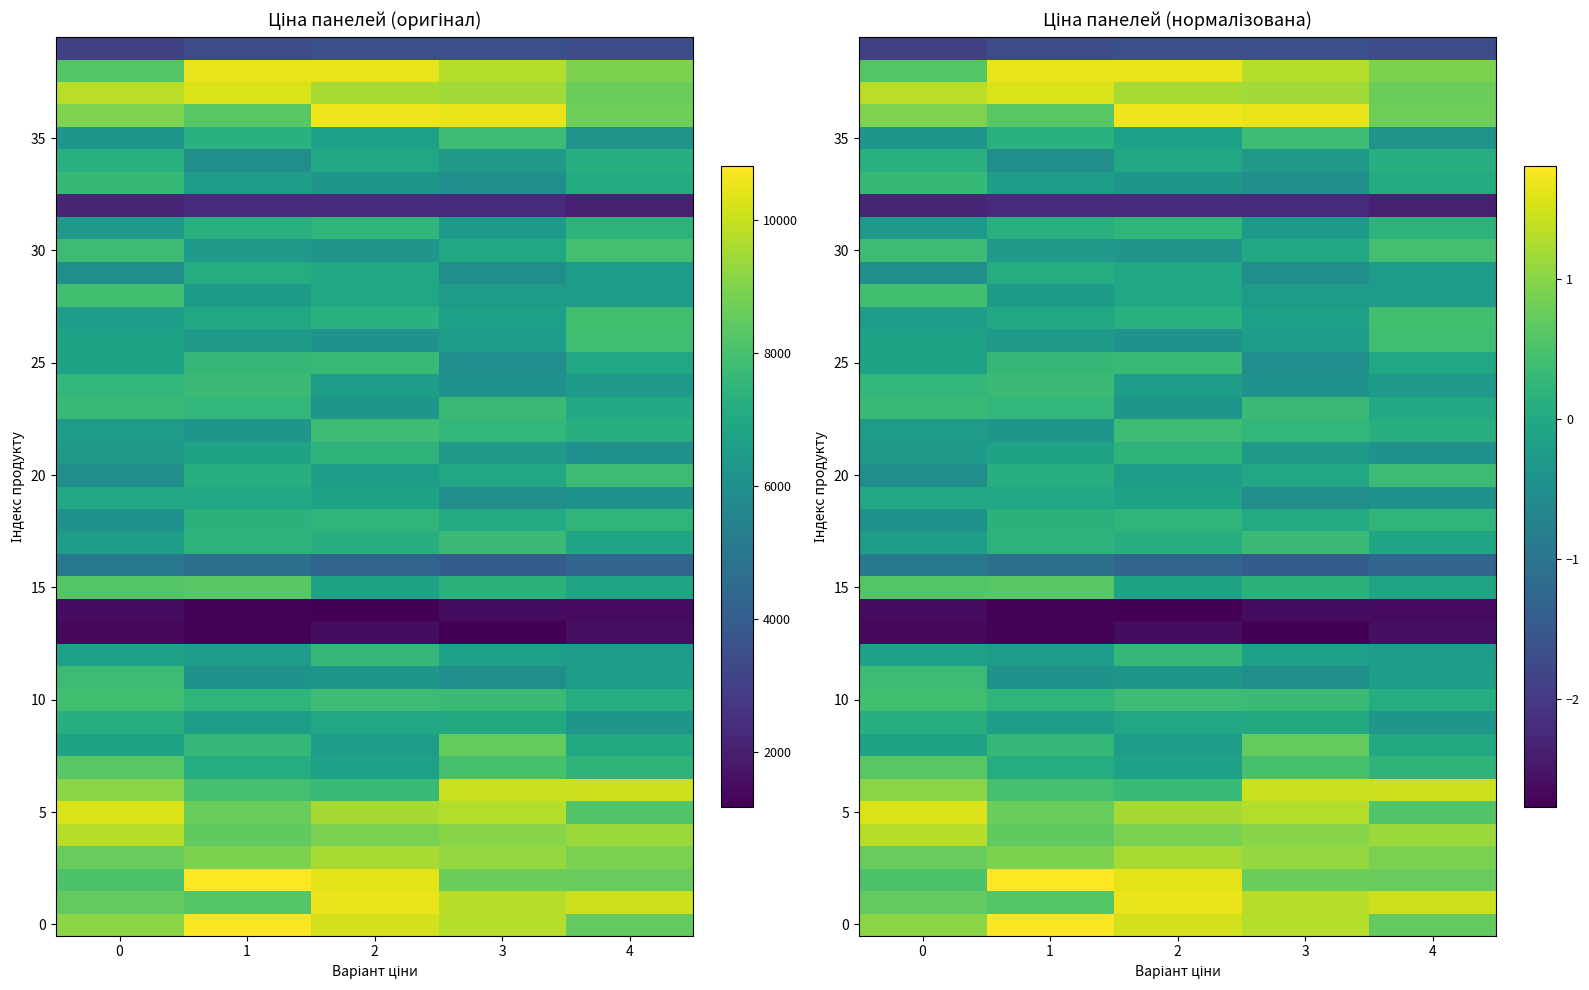

How many categories are shown in the chart?

5